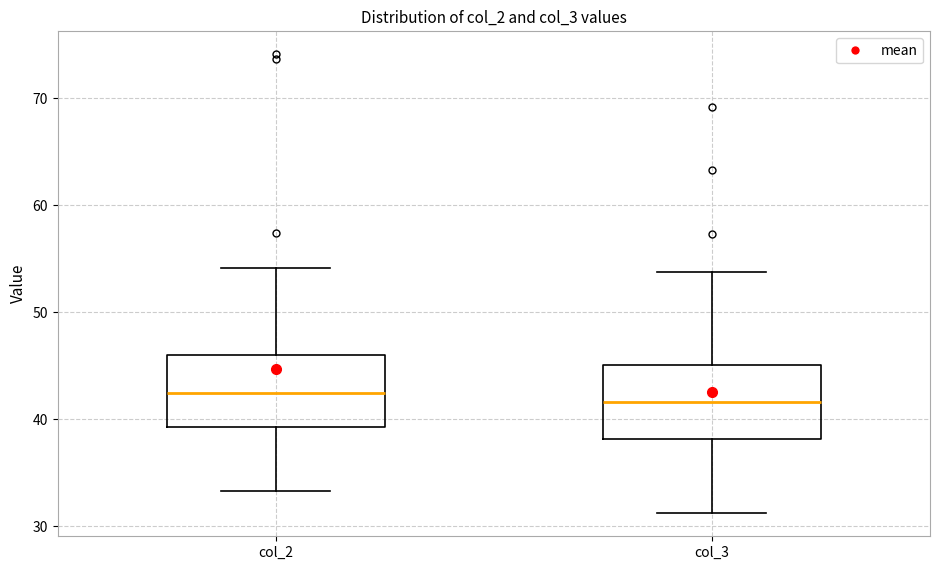

Reading left to right, read every box against the y-axis: the position of its median line, the range the box covers, and the ends of its whiskers. The values are not printed on the chart, so give them approximately, as read against the axis.

col_2: median 42, box 39 to 46, whiskers 33 to 54
col_3: median 42, box 38 to 45, whiskers 31 to 54